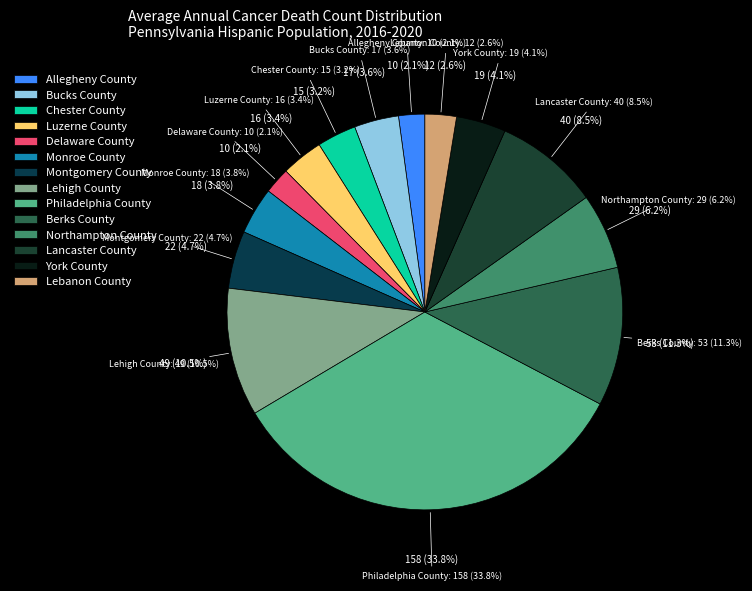

True or false: Philadelphia County accounts for 27% of the total.

False